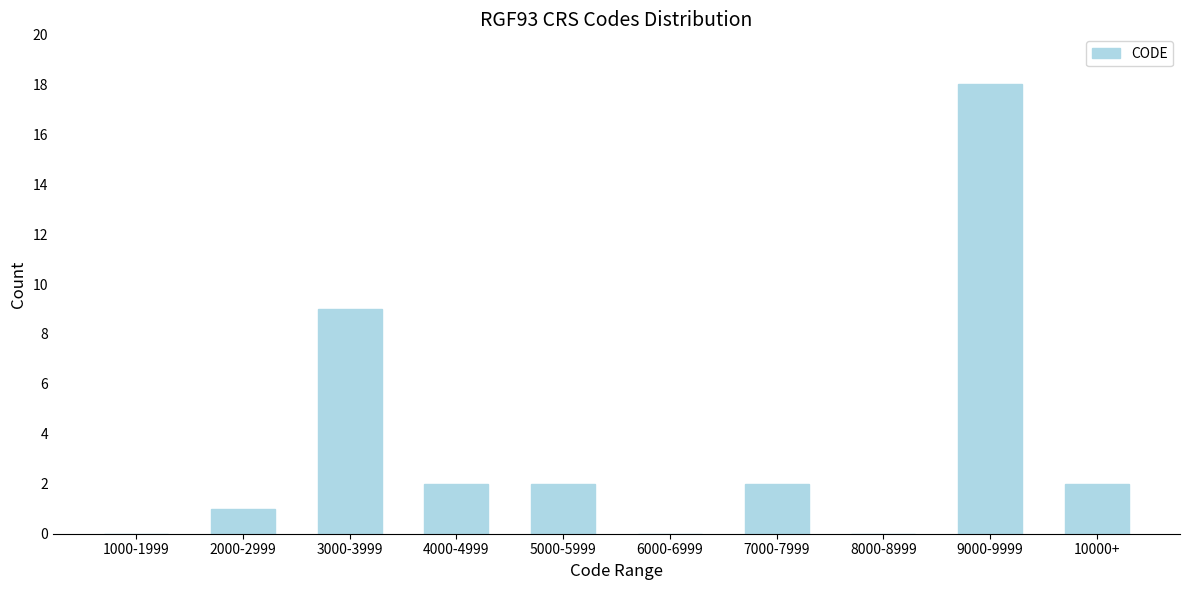

Reading left to right, transcribe all the data shown in this chart.

1000-1999=0	2000-2999=1	3000-3999=9	4000-4999=2	5000-5999=2	6000-6999=0	7000-7999=2	8000-8999=0	9000-9999=18	10000+=2